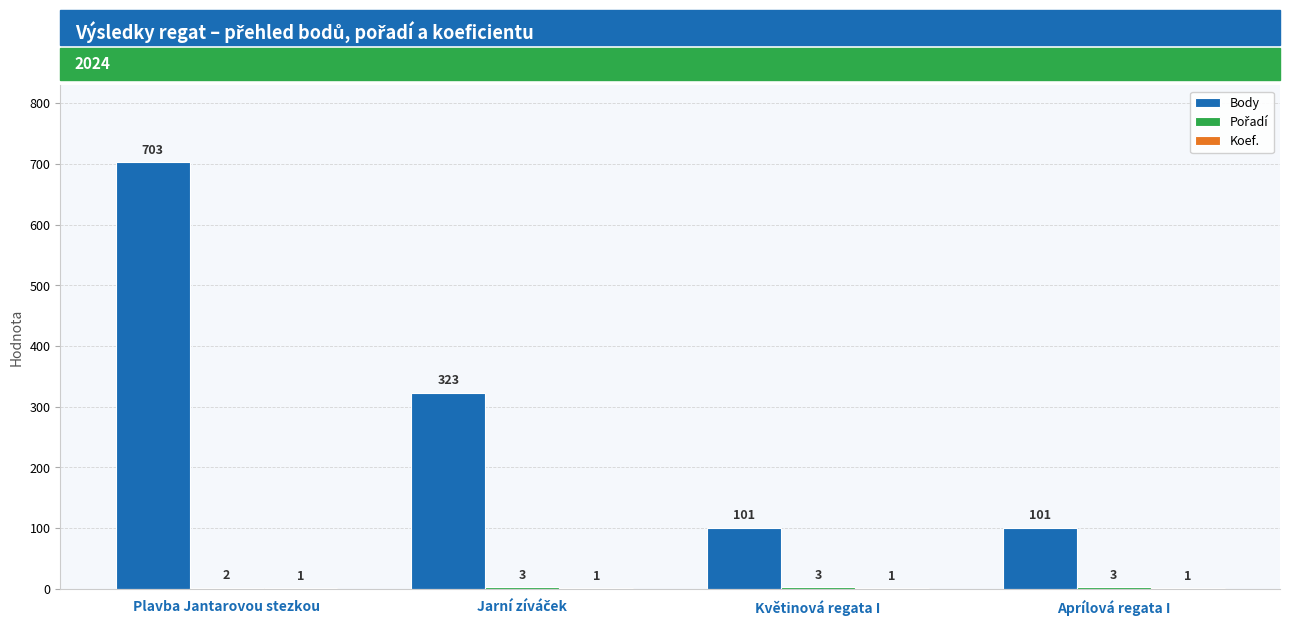

Which series has the widest spread of values?

Body